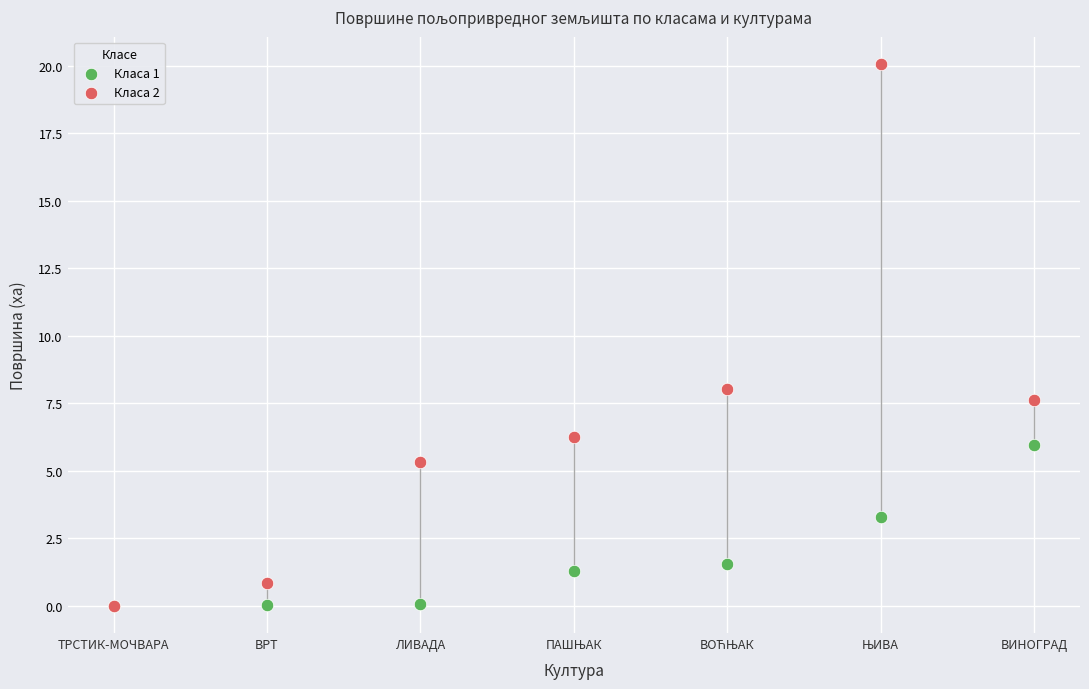

Across all series, what Y value is closest to 10?

8.1